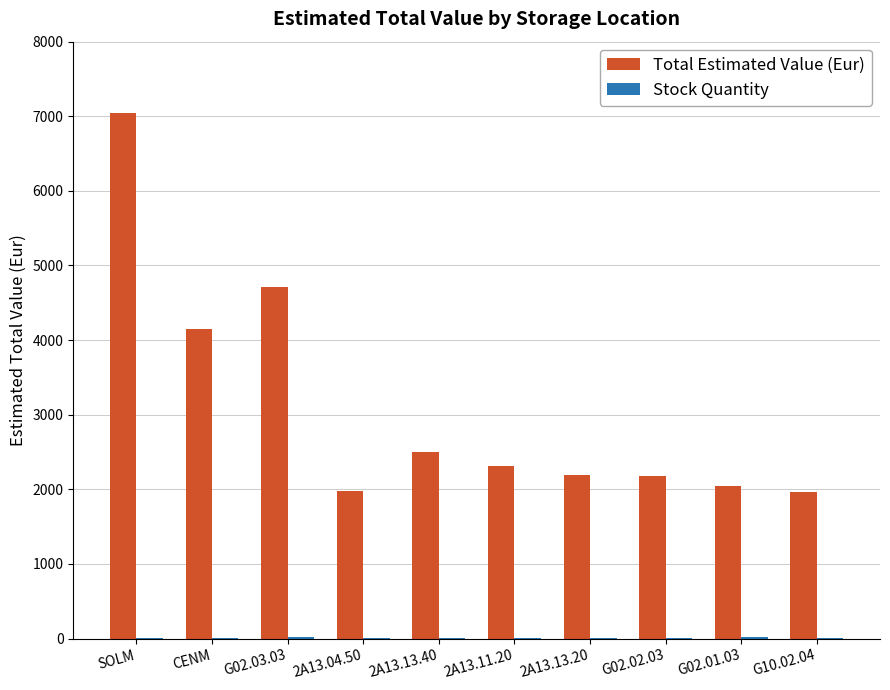

Which category has the highest value in the Total Estimated Value (Eur) series?

SOLM